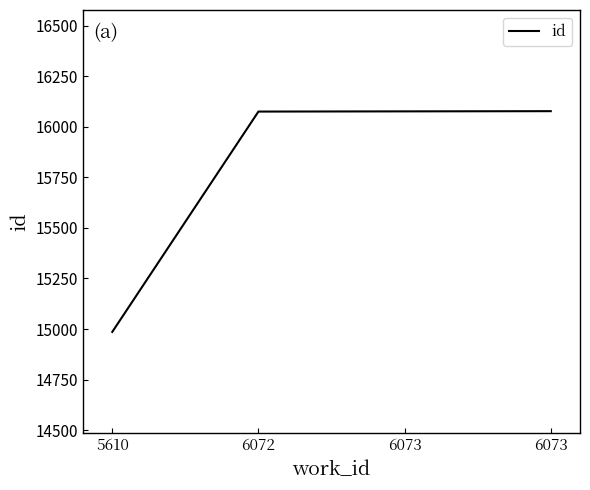

Rank the categories by value from highest to lowest.

6073, 6073, 6072, 5610